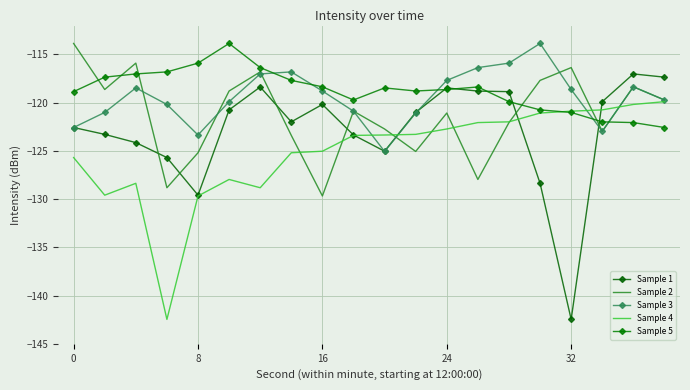

How many interior local peaks does the Sample 3 series have?

4